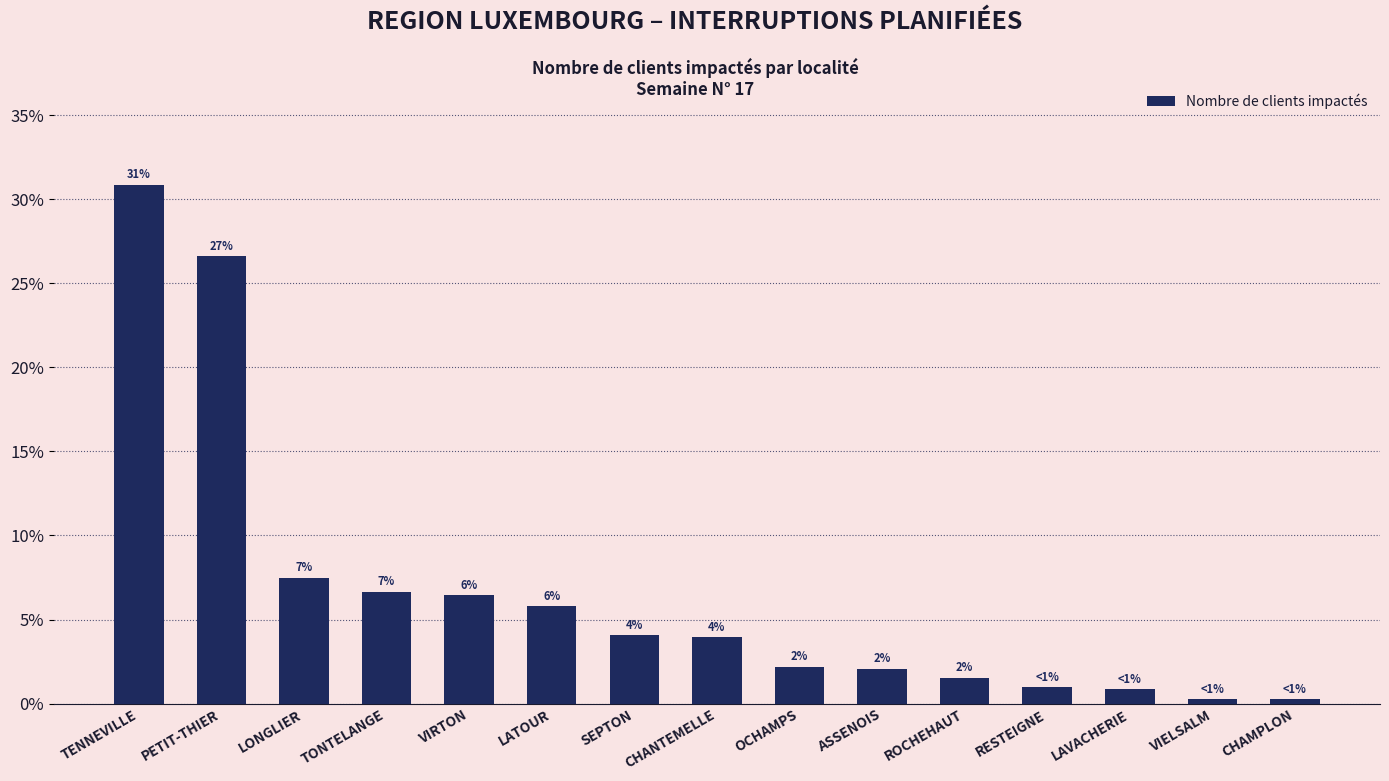

What is the greatest value displayed?

0.3